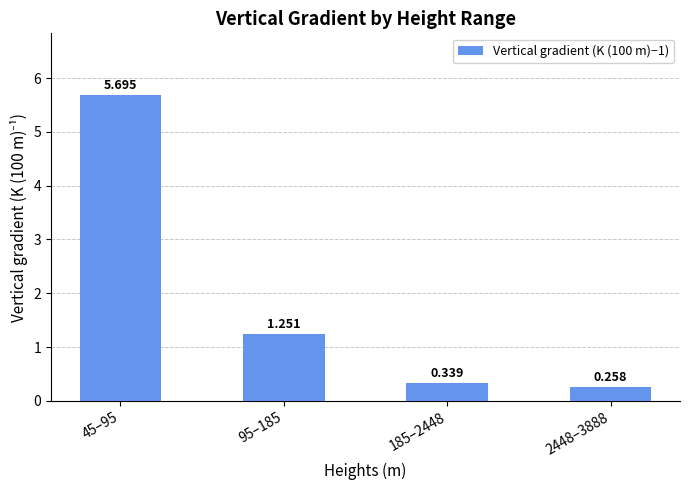

What is the greatest value displayed?

5.7